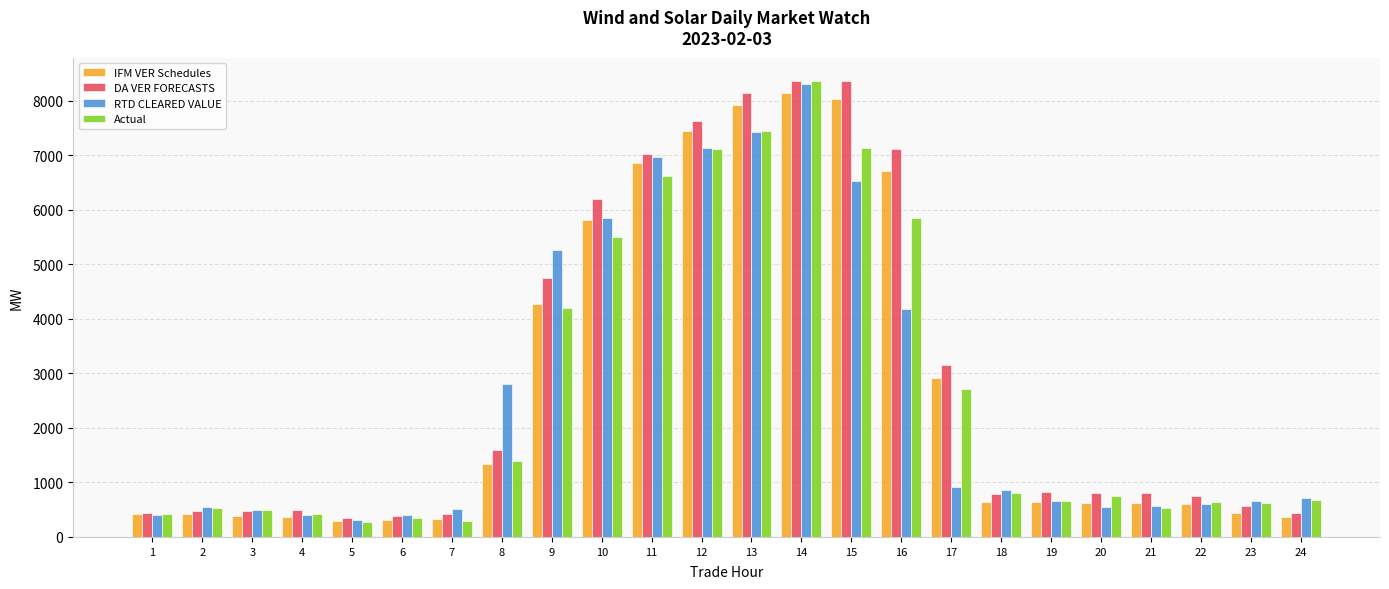

What is the sum of all DA VER FORECASTS values?

70378.4